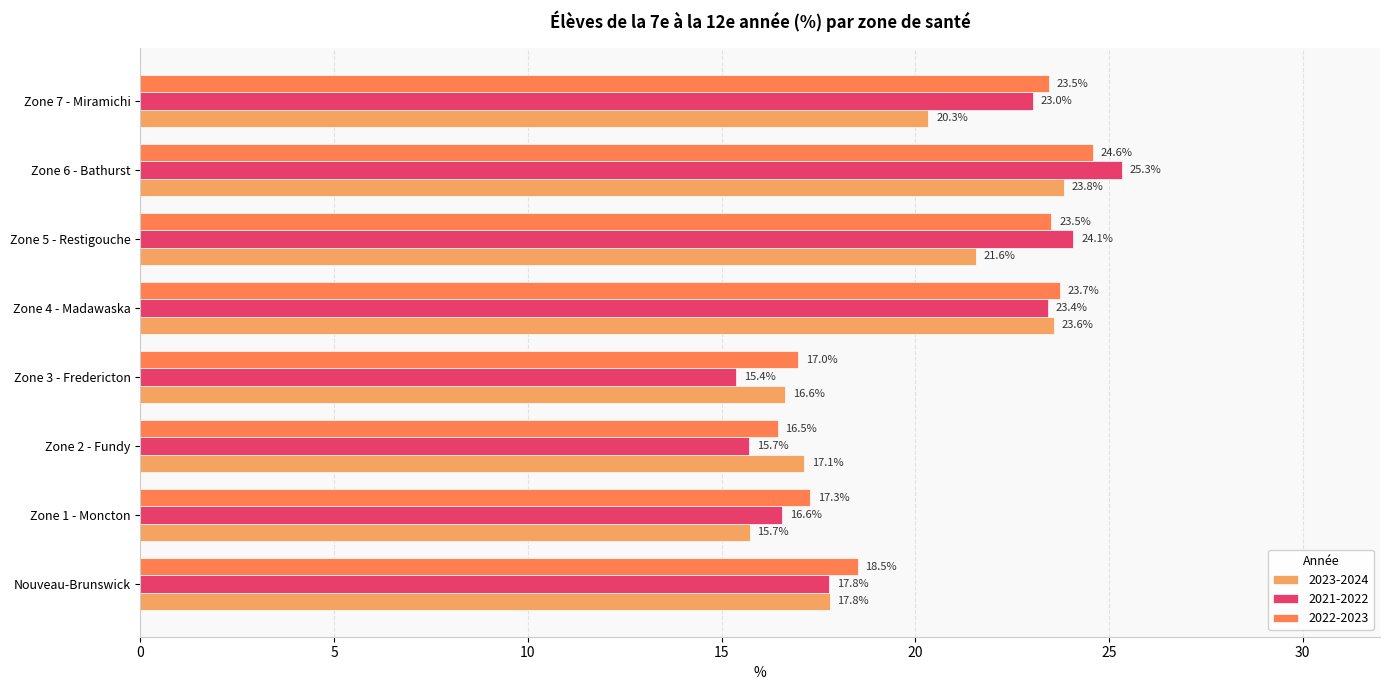

What is the sum of the 2022-2023 values at Zone 2 - Fundy and Zone 6 - Bathurst?

41.0